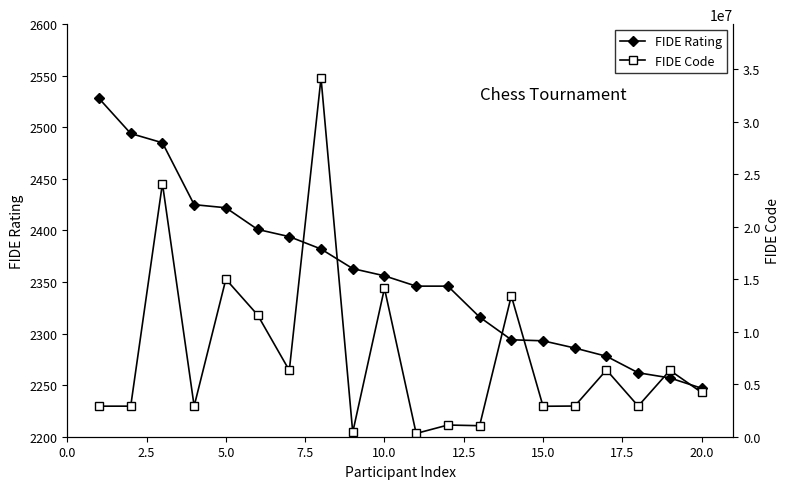

True or false: FIDE Rating has a value of 2247 at 20.0.

True